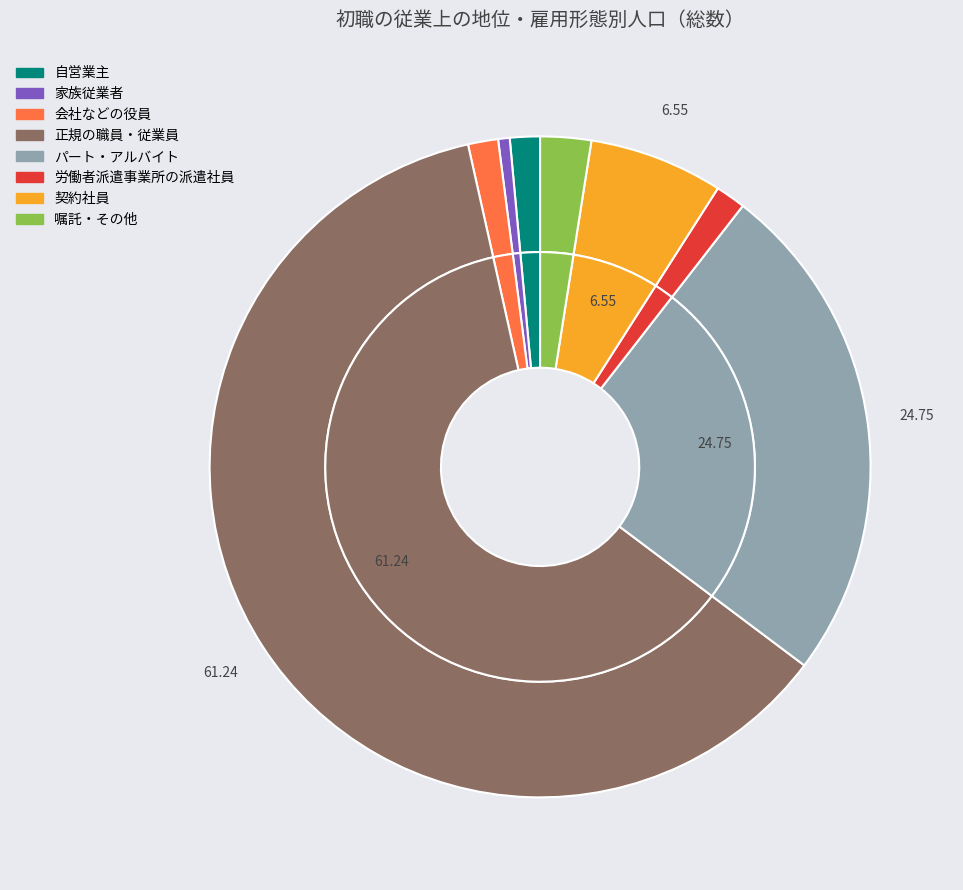

To the nearest percent, what is the difference between the largest and smallest slice percentages?

61%